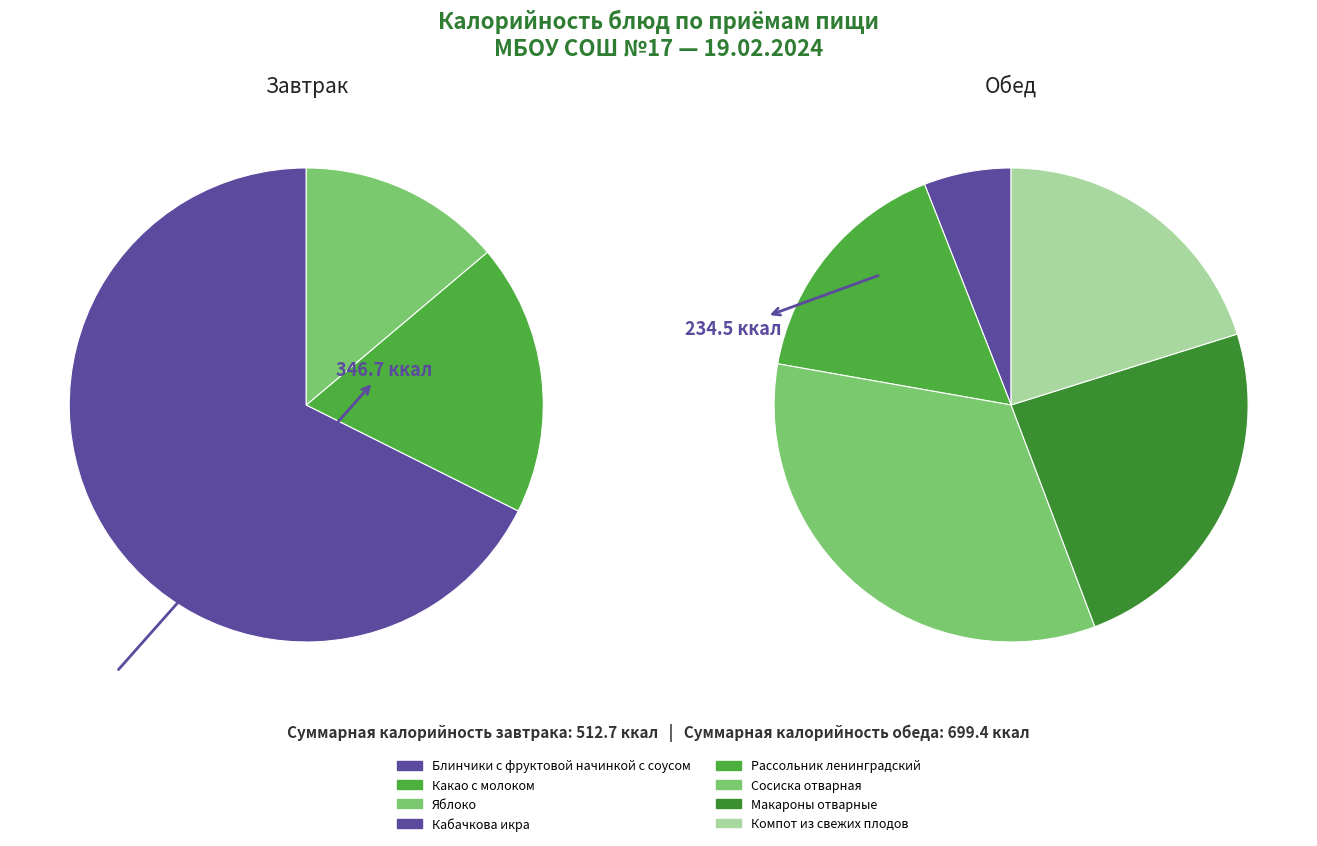

Which series has the largest range (max minus min)?

Завтрак